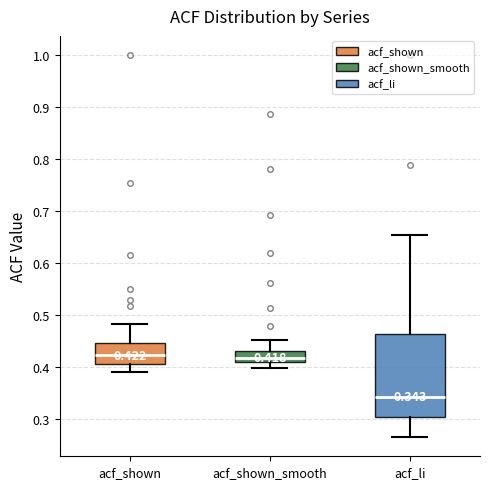

Which box's median line is the lowest?

acf_li